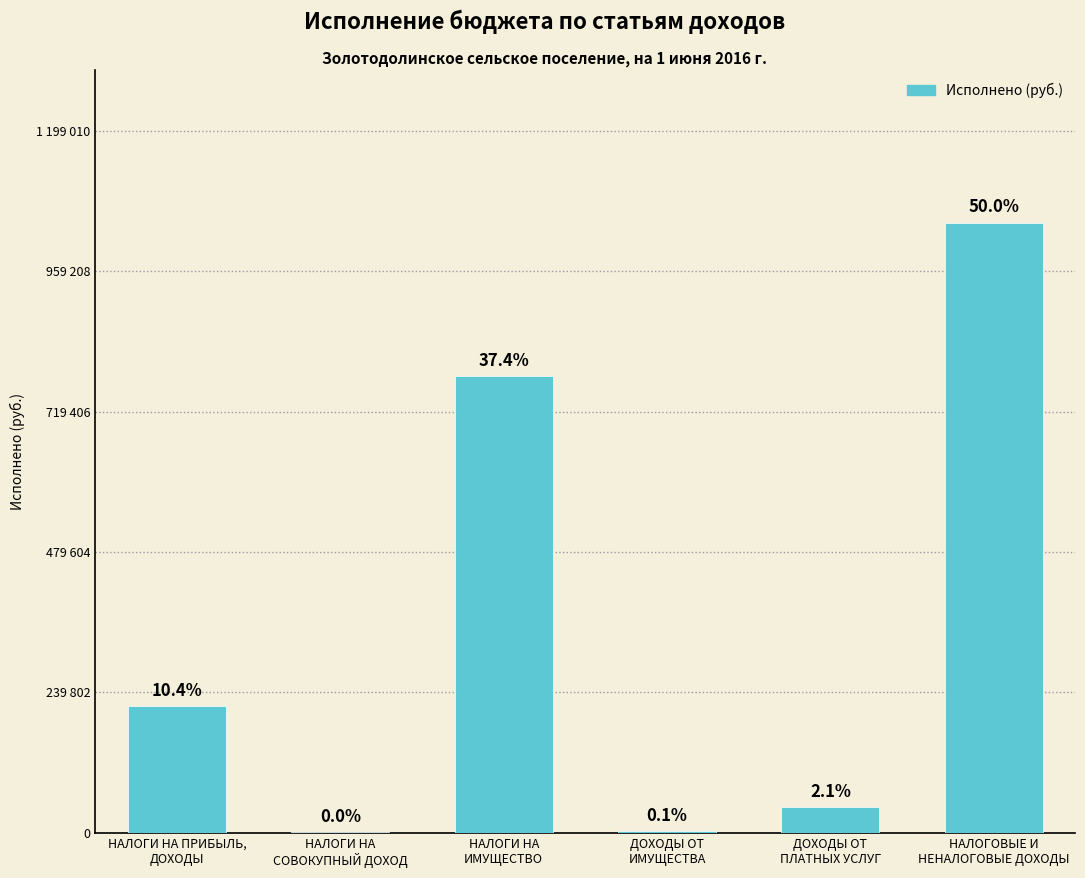

Are the bars horizontal?

No